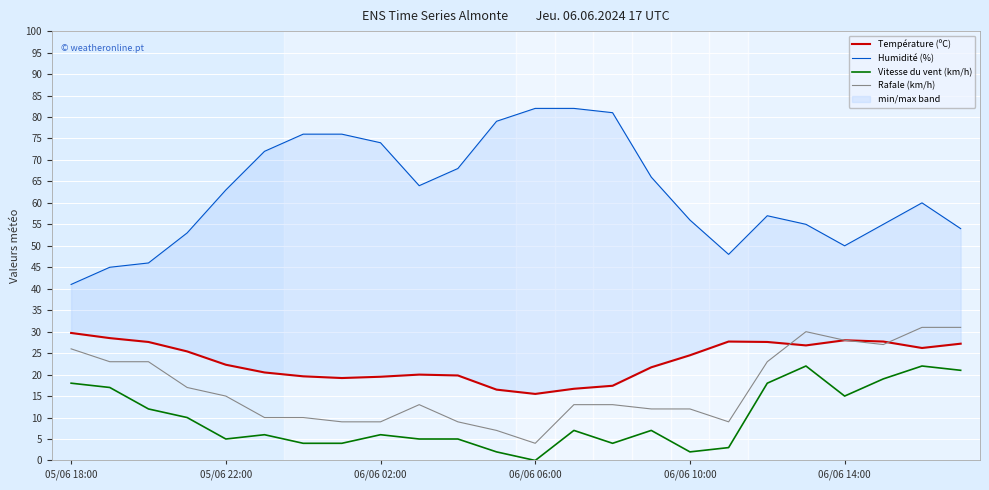

Is the value of Rafale (km/h) at 06/06 06:00 greater than the value of Vitesse du vent (km/h) at 06/06 06:00?

Yes